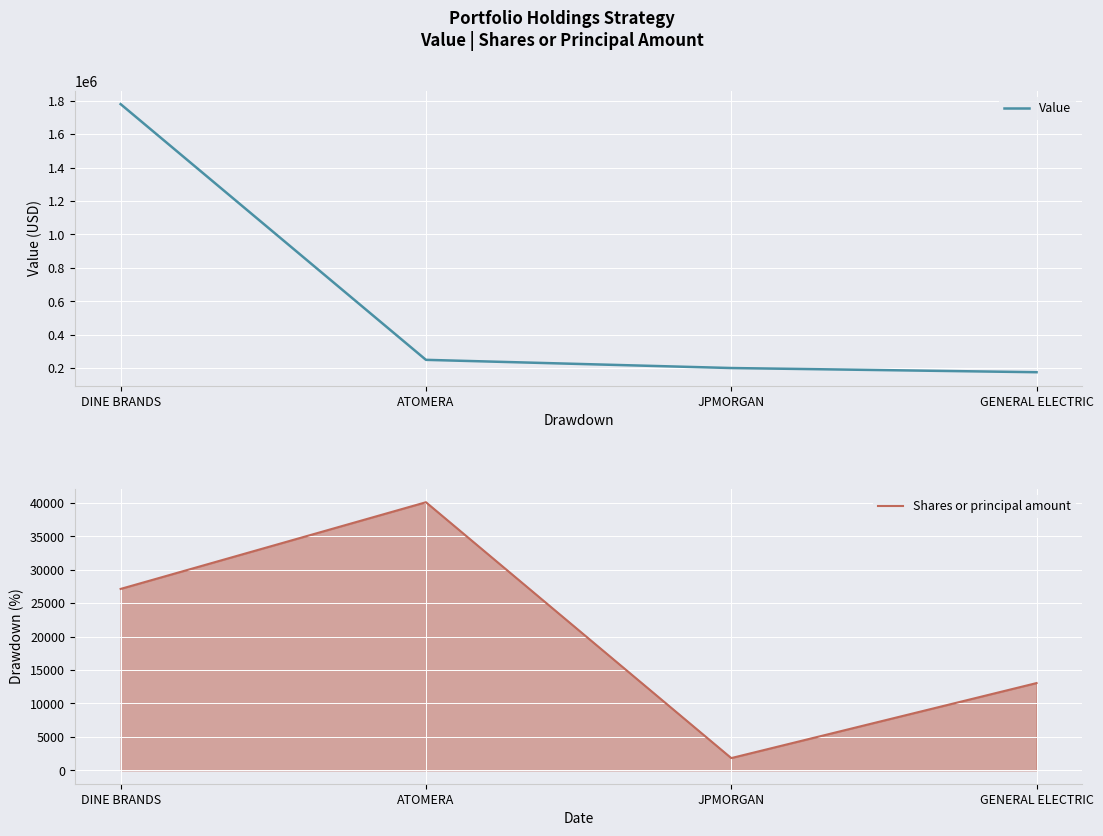

Reading right to left, transcribe all the data shown in this chart.

Value: 176000	201000	250000	1780000
Shares or principal amount: 13050	1830	40100	27135